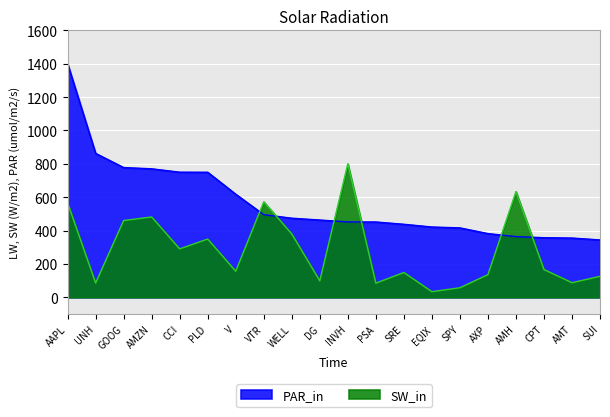

Reading right to left, list all the values displayed in this chart.

Value: 343.9	355.0	357.1	363.7	381.7	416.0	421.2	437.6	451.4	451.6	463.1	474.0	495.1	617.8	749.4	749.8	770.1	777.5	862.5	1400.0
Shares: 125.6	87.5	166.4	633.7	135.7	57.1	33.8	148.7	84.6	800.0	98.7	379.7	572.3	156.1	349.1	290.3	481.4	460.1	85.4	565.8